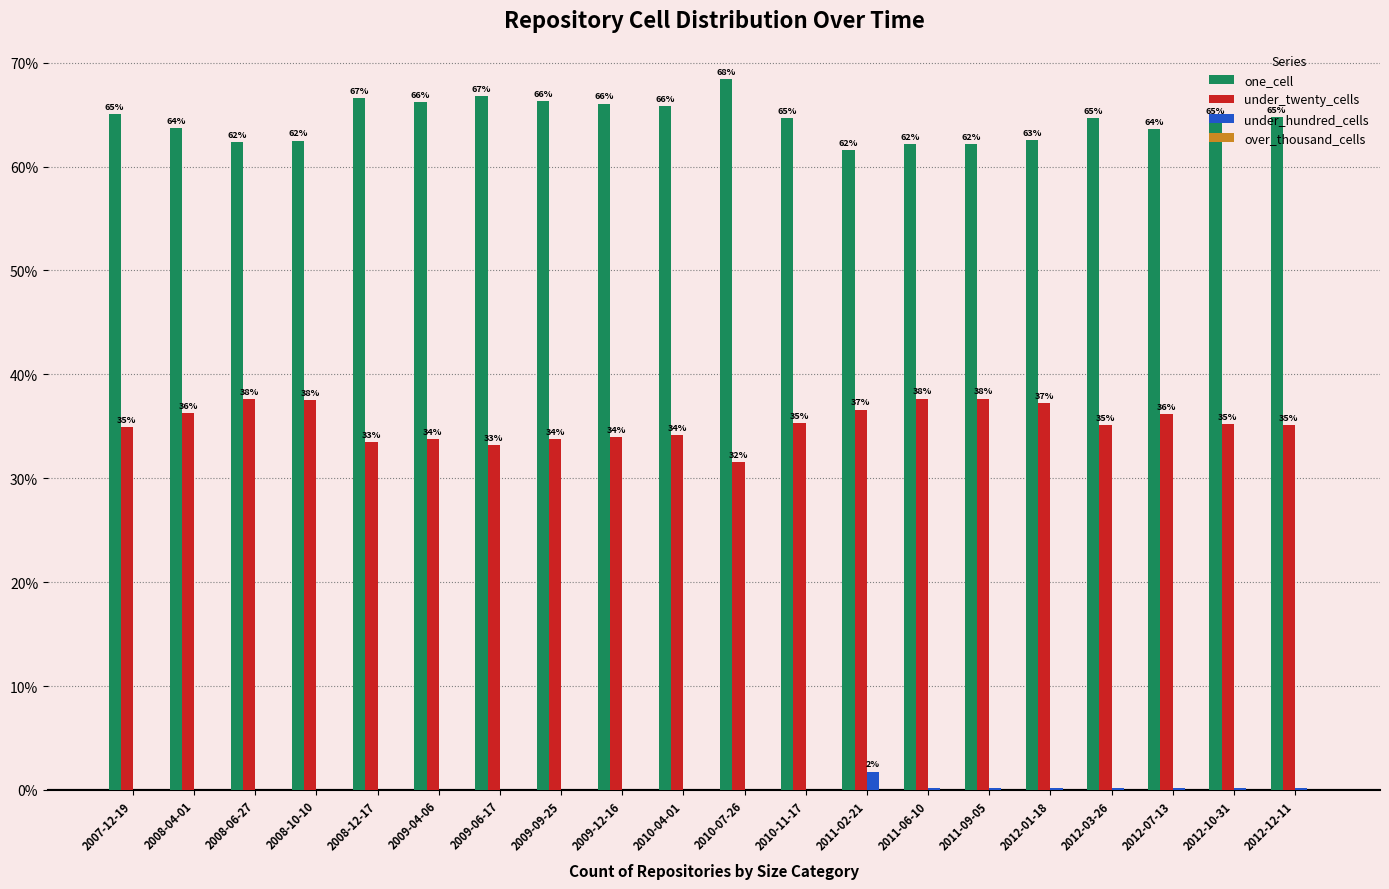

At which label does one_cell first exceed 64?

2007-12-19